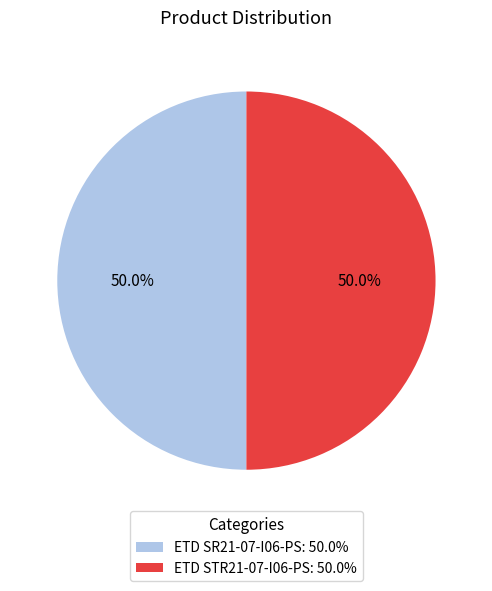

True or false: ETD SR21-07-I06-PS accounts for 36% of the total.

False